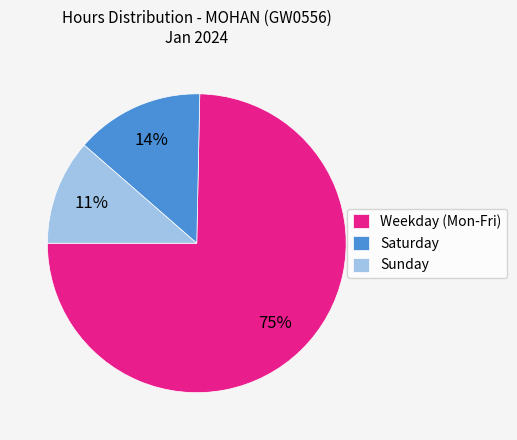

To the nearest percent, what is the combined percentage of Sunday and Weekday (Mon-Fri)?

86%